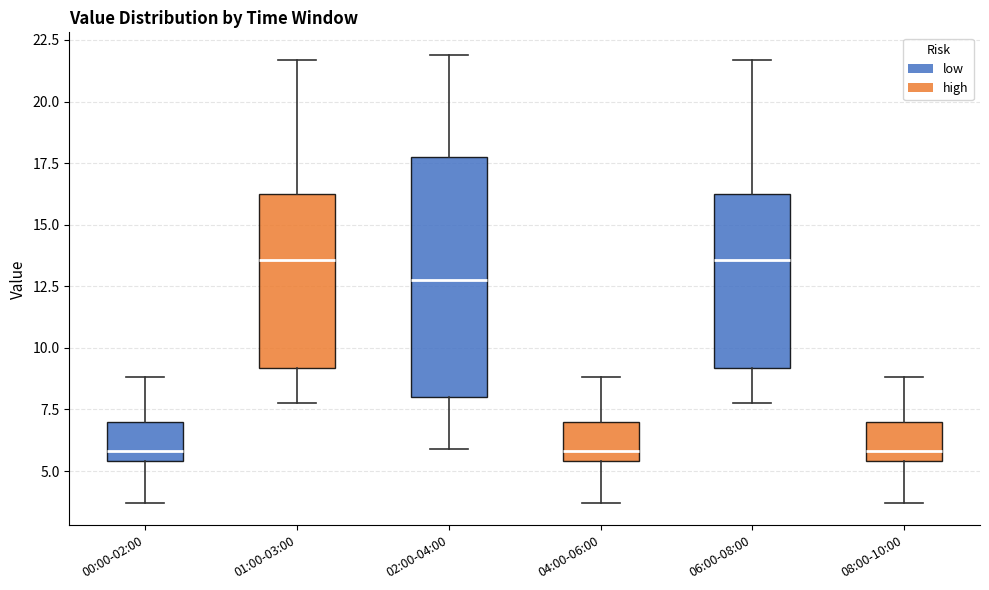

Which box is the tallest, from its lower edge to its upper edge?

02:00-04:00